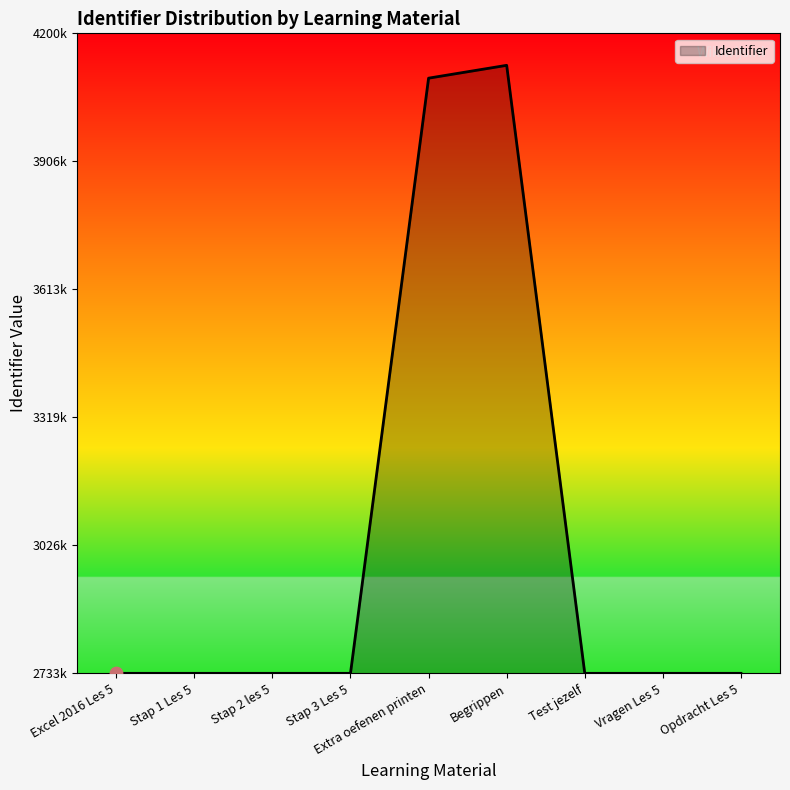

What is the change in value from Stap 2 les 5 to Extra oefenen printen?

+1364065